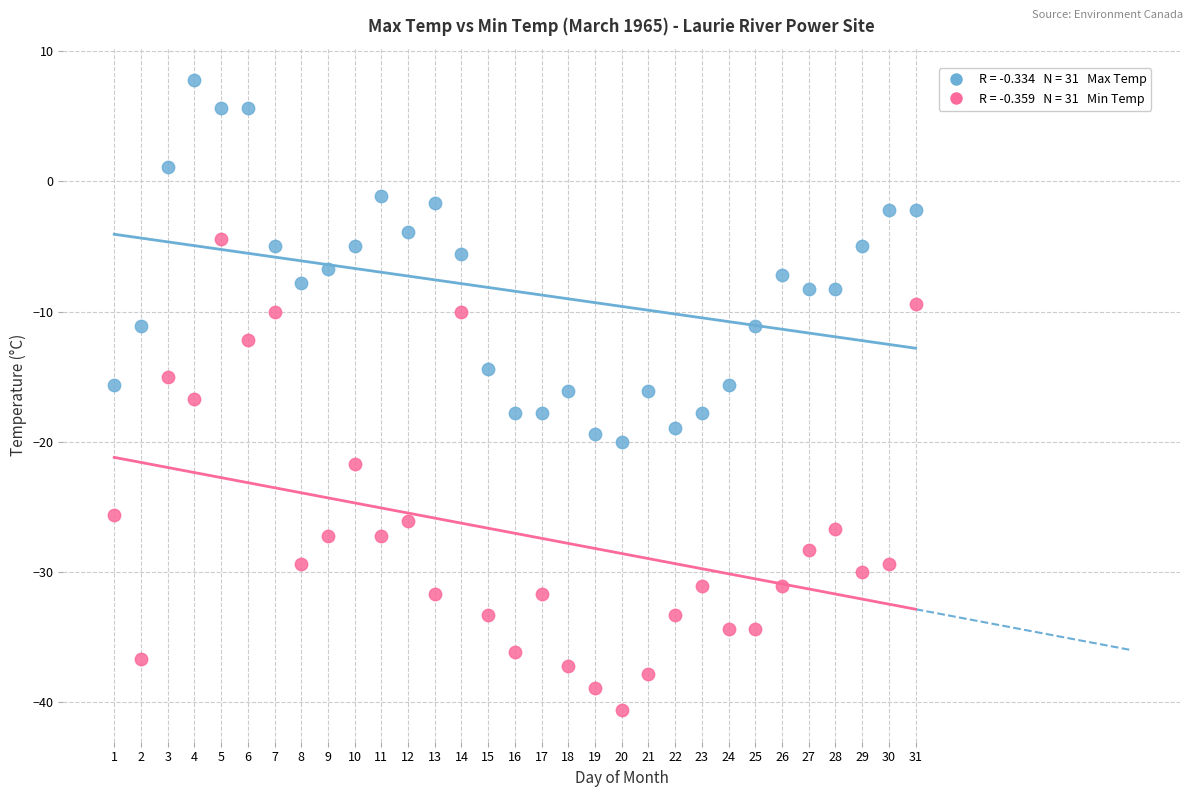

Across all data points, what is the range of X values (max minus min)?

30.0